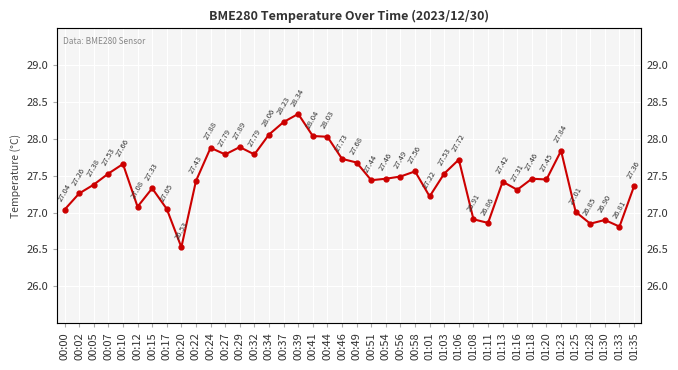

True or false: the data shows 27.4 at 01:20.

True